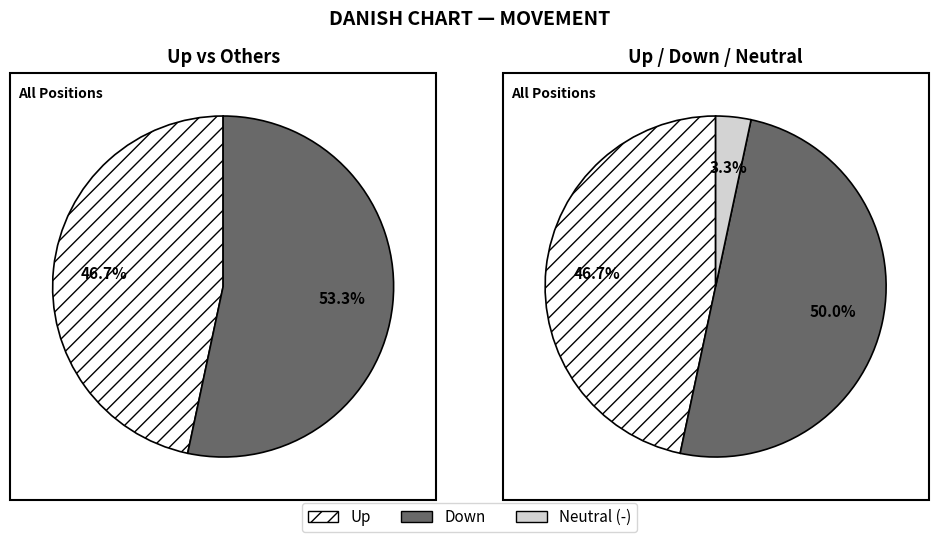

Is there a majority slice in this chart?

No